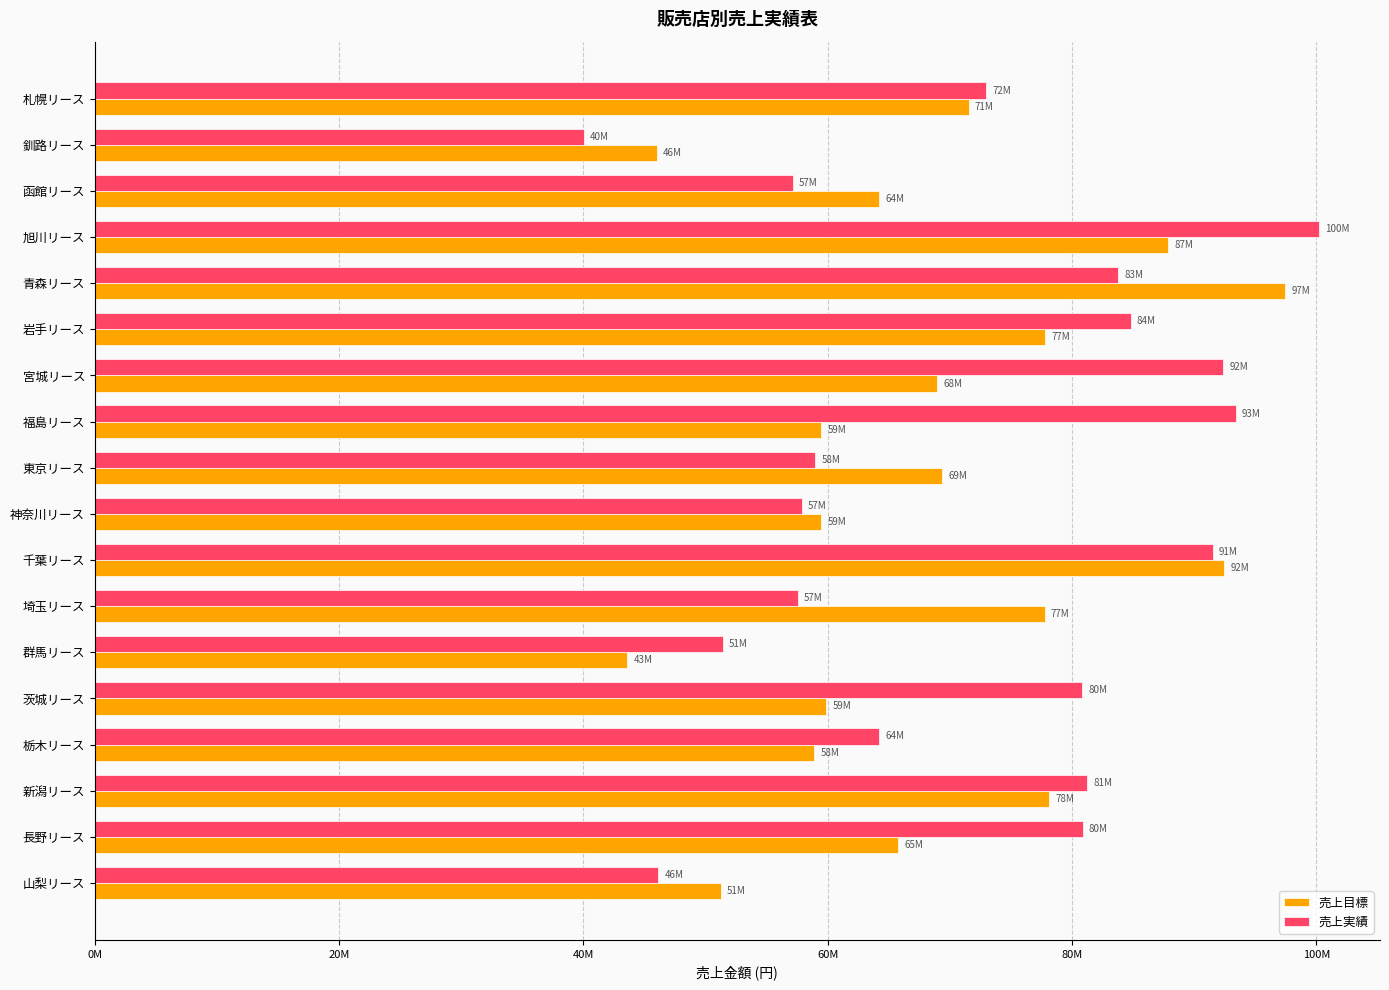

Which series has the largest range (max minus min)?

売上実績